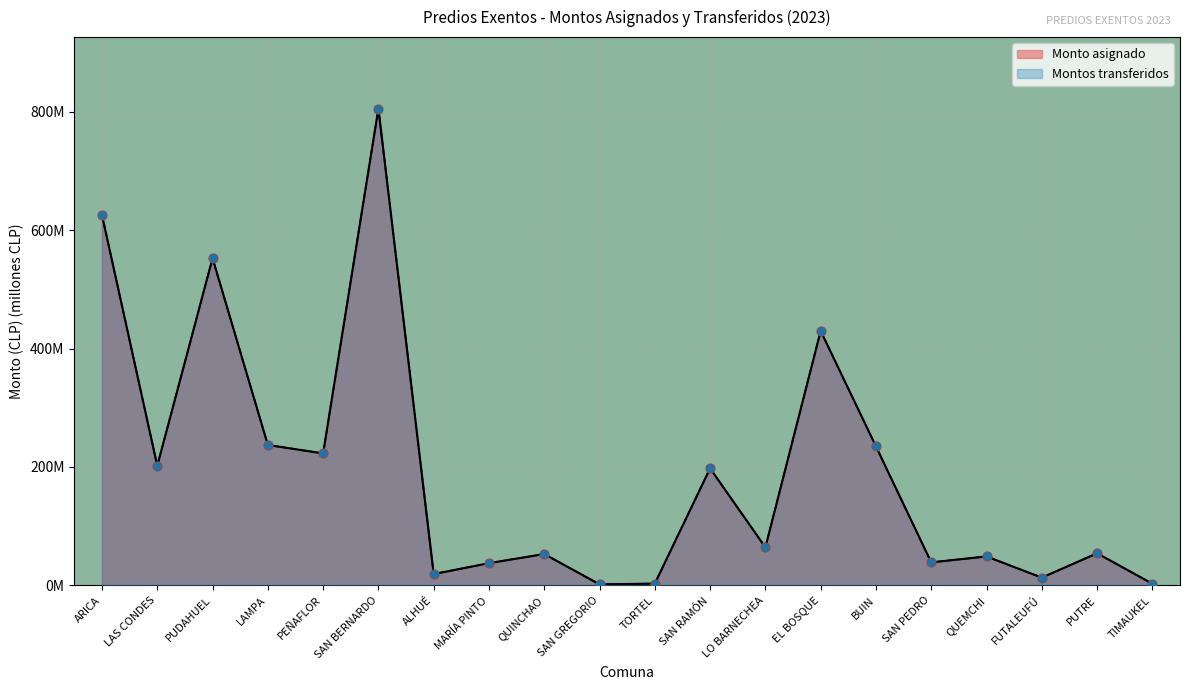

At which category is the sum across all series the highest?

SAN BERNARDO